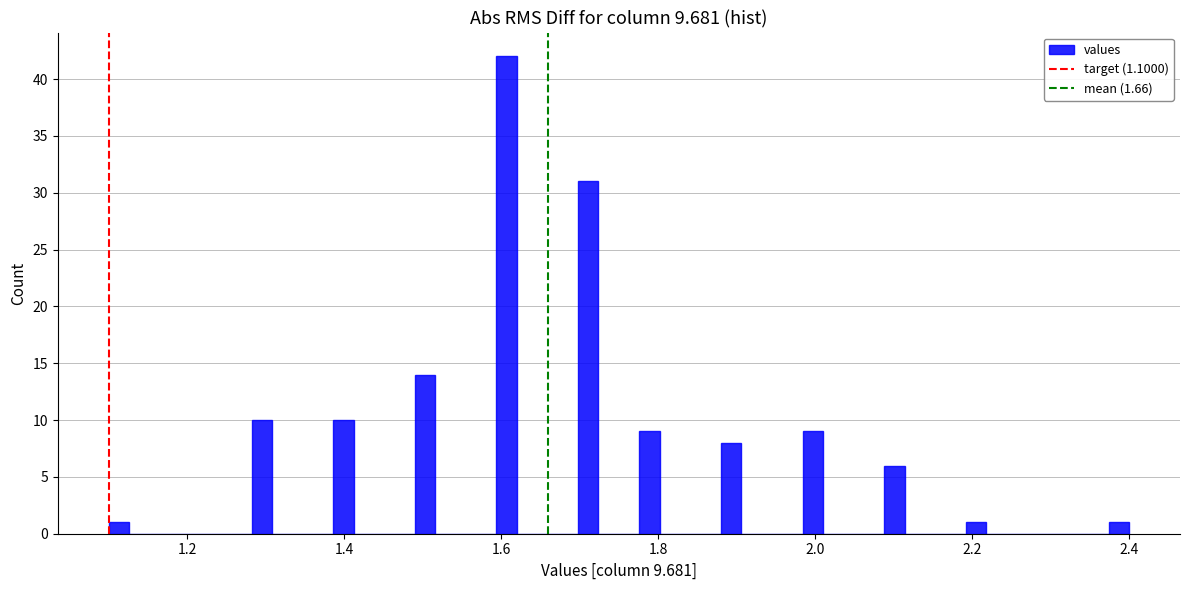

Read against the x-axis, roughly where is the centre of the tallest bar?

1.60